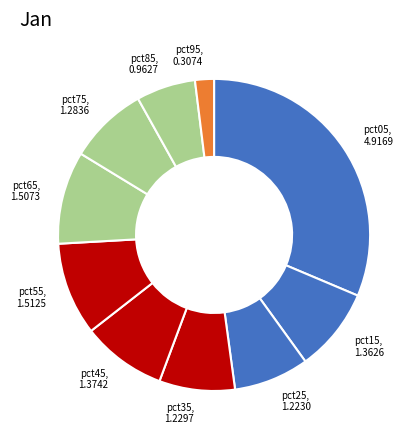

True or false: pct45 accounts for 9% of the total.

True